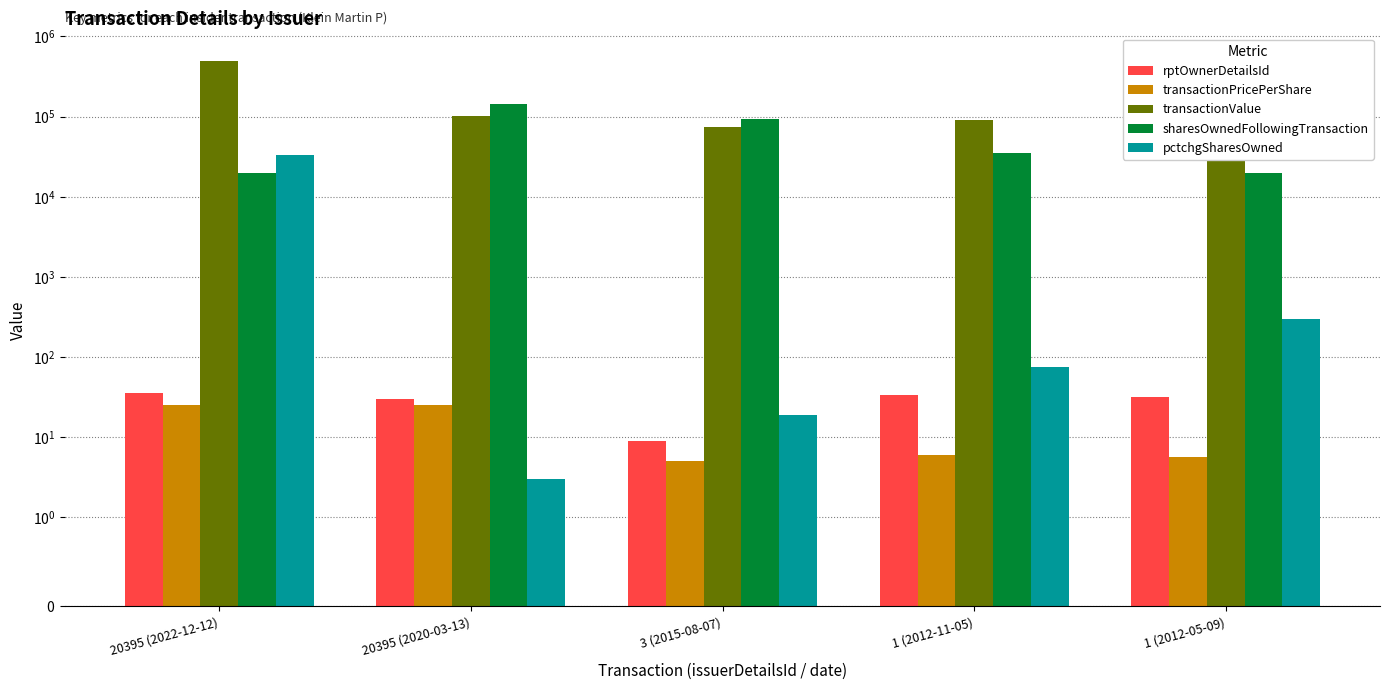

The sharesOwnedFollowingTransaction series shows 20000.0 at 20395 (2022-12-12). True or false?

True